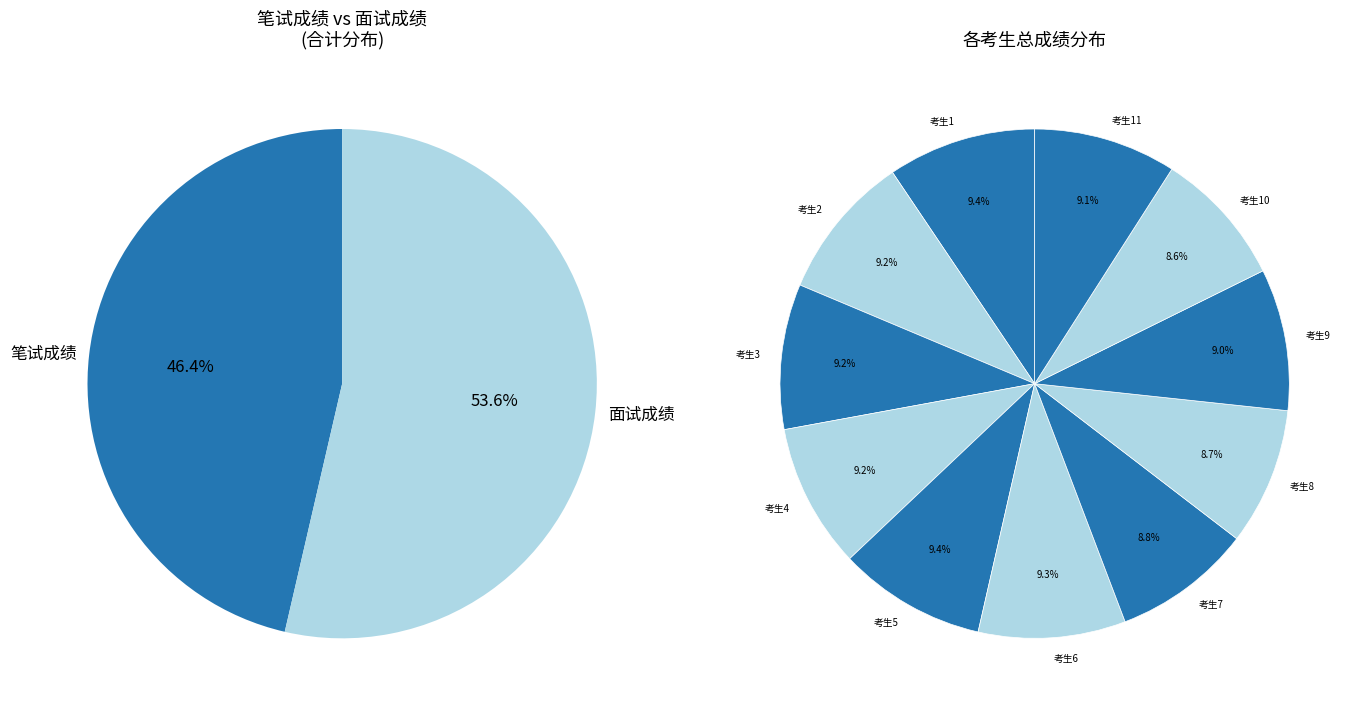

Between 8 and 11, which series saw the biggest shift?

面试成绩